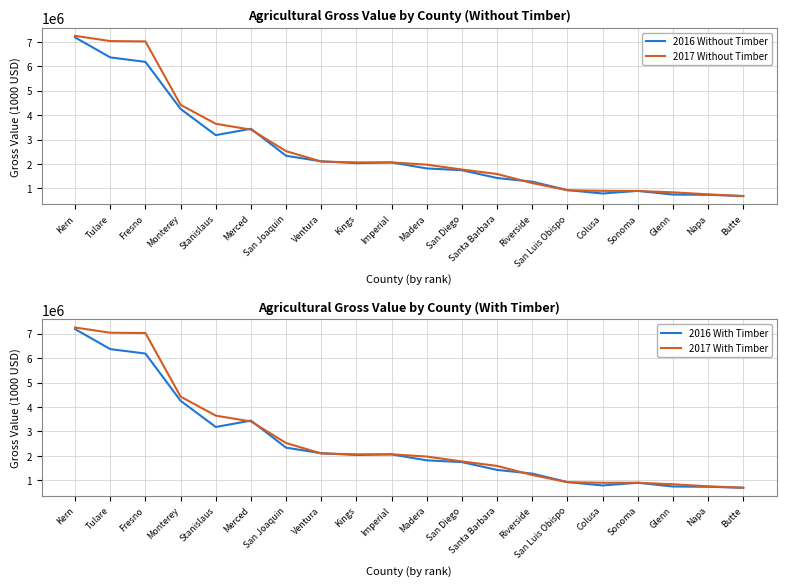

How many lines are shown in the chart?

4